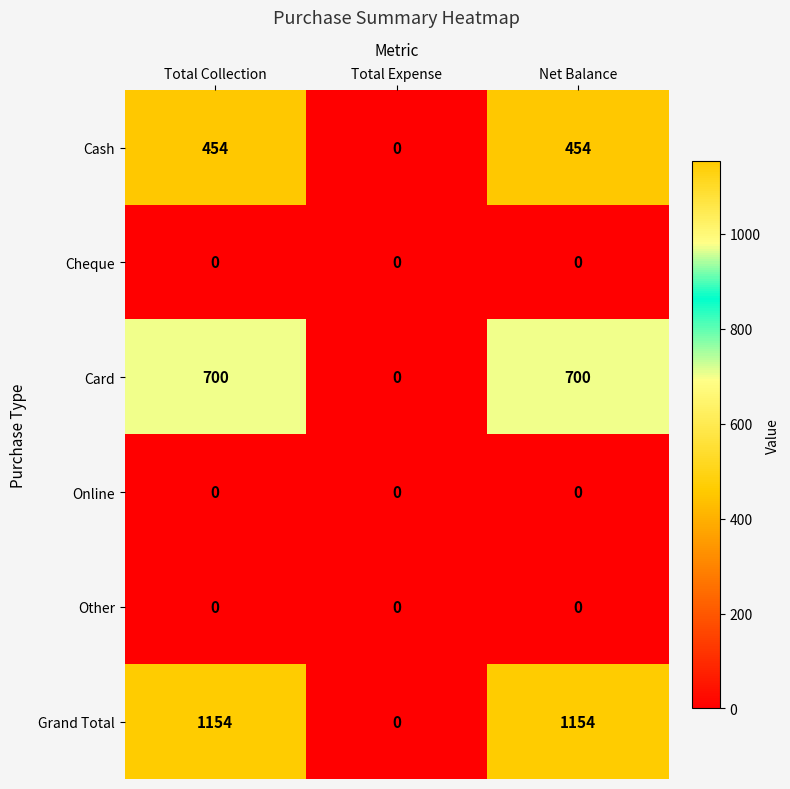

What is the average value of the Grand Total series?

769